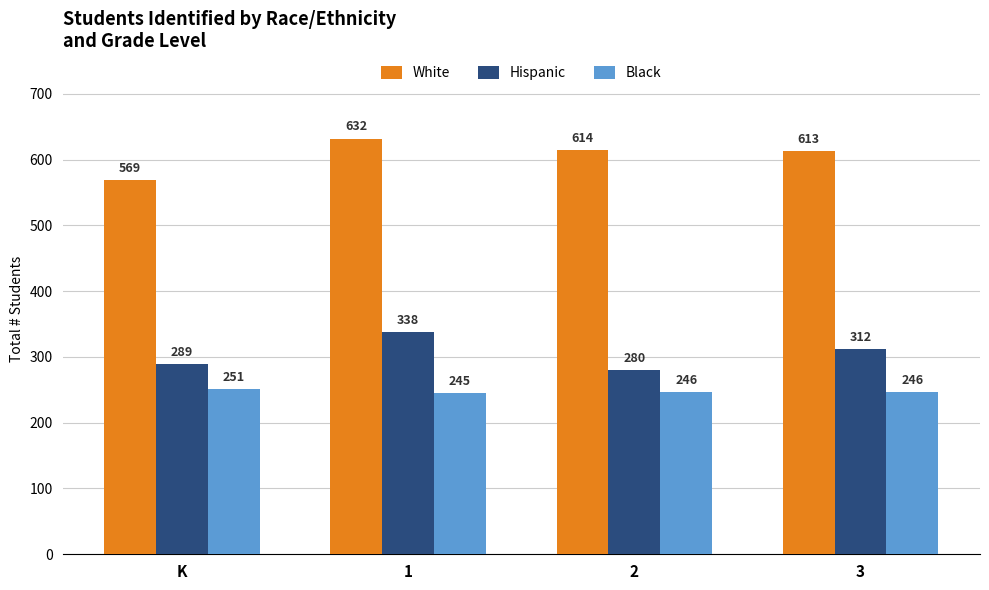

What is the highest value of the Black series?

251